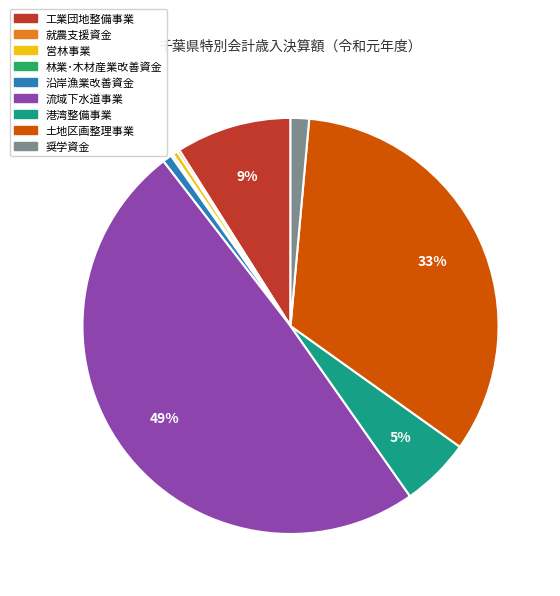

What is the ratio of the value at 工業団地整備事業 to the value at 土地区画整理事業?

0.3